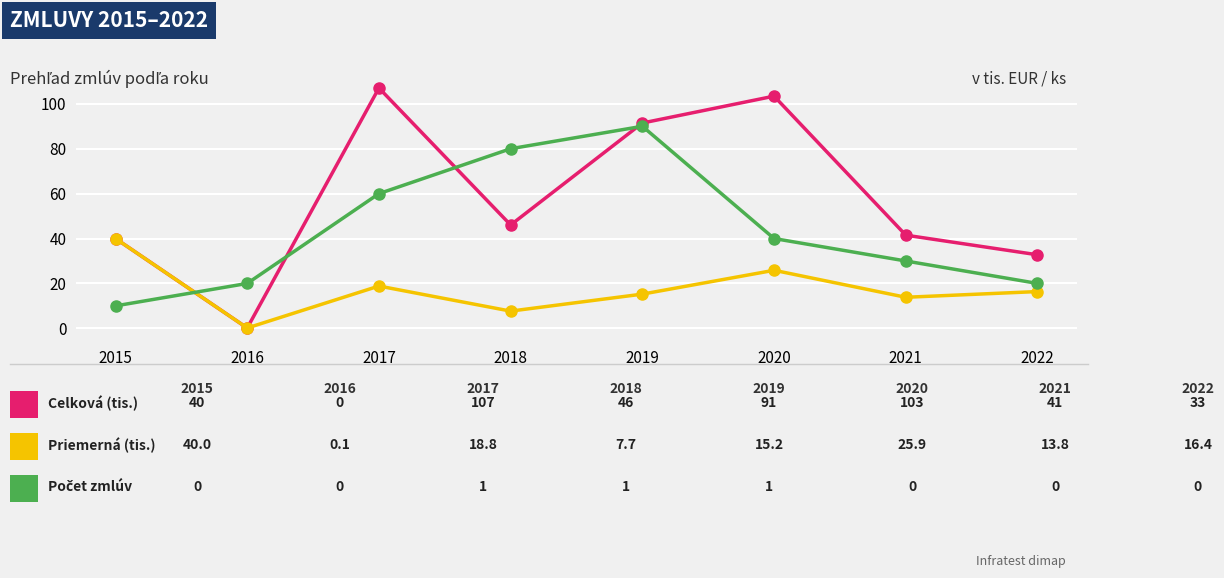

What is the total value across all series at 2019?

196.7